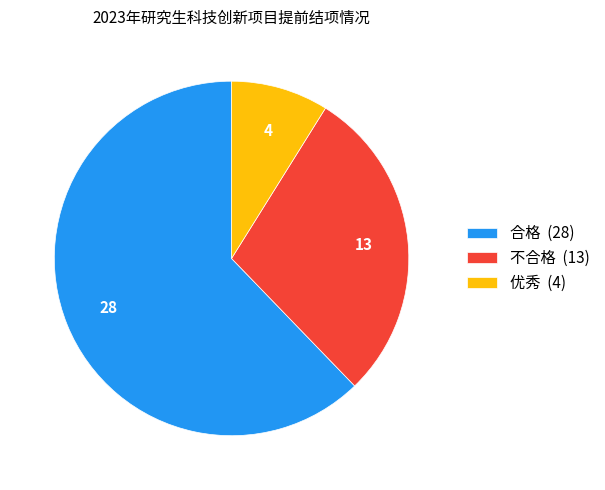

Between 不合格 (13) and 优秀 (4), which is larger?

不合格 (13)